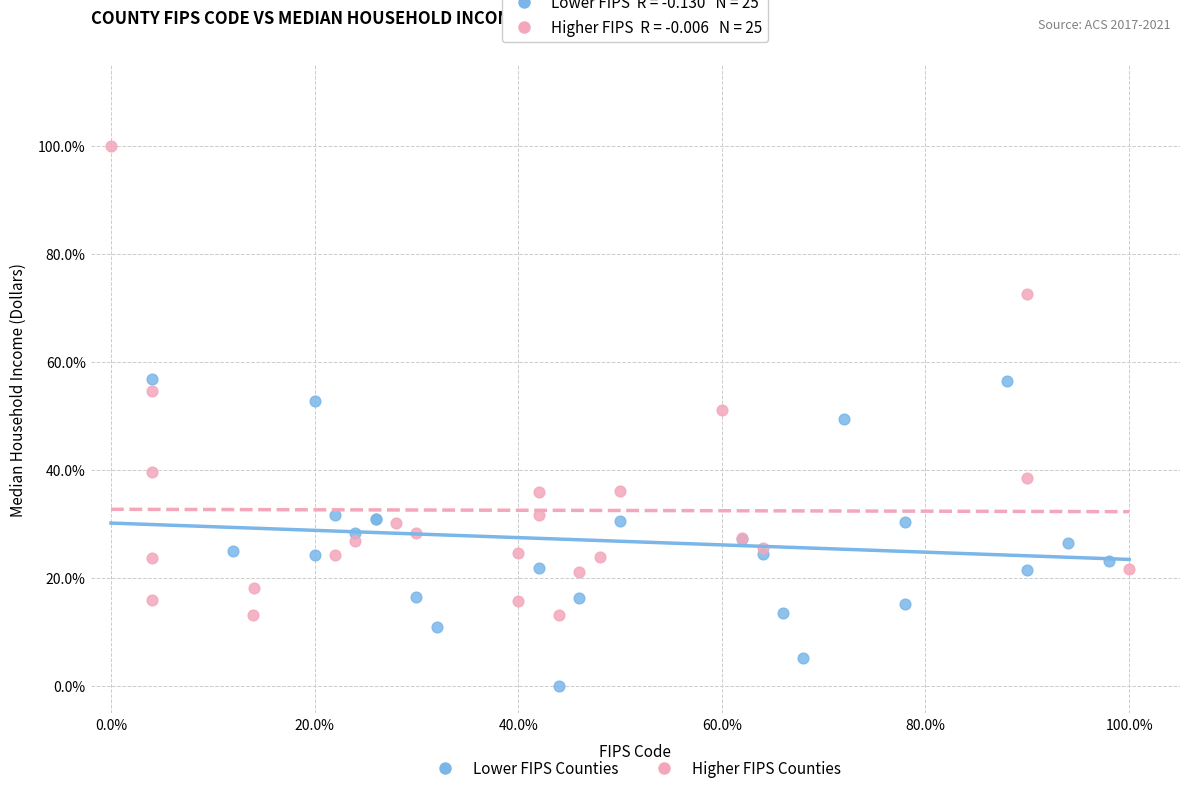

Which series reaches the maximum Y coordinate?

Higher FIPS Counties